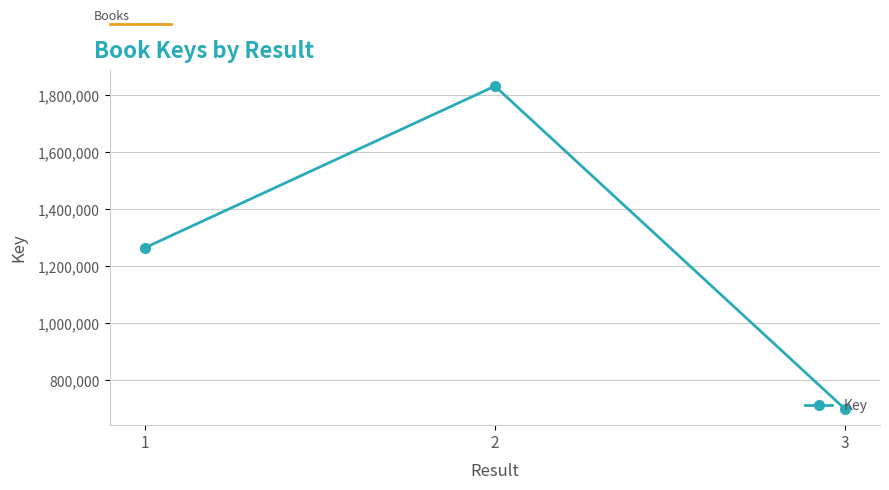

True or false: the data shows 773359 at 1.

False